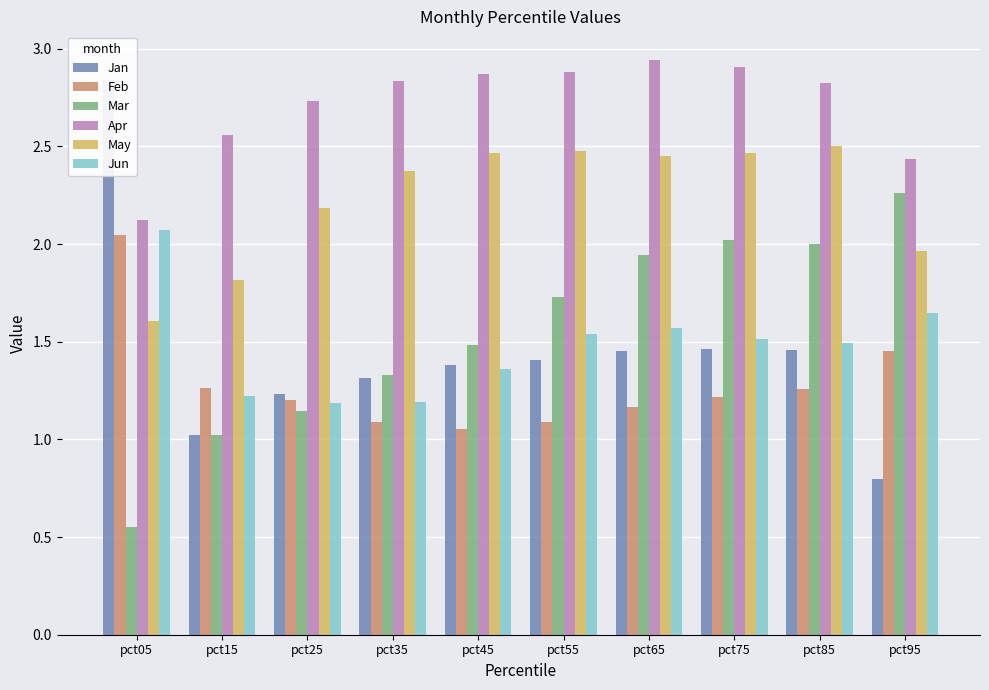

Reading right to left, what are all the values shown in this chart?

Jan: pct95=0.8	pct85=1.5	pct75=1.5	pct65=1.5	pct55=1.4	pct45=1.4	pct35=1.3	pct25=1.2	pct15=1.0	pct05=2.8
Feb: pct95=1.5	pct85=1.3	pct75=1.2	pct65=1.2	pct55=1.1	pct45=1.1	pct35=1.1	pct25=1.2	pct15=1.3	pct05=2.0
Mar: pct95=2.3	pct85=2.0	pct75=2.0	pct65=1.9	pct55=1.7	pct45=1.5	pct35=1.3	pct25=1.1	pct15=1.0	pct05=0.5
Apr: pct95=2.4	pct85=2.8	pct75=2.9	pct65=2.9	pct55=2.9	pct45=2.9	pct35=2.8	pct25=2.7	pct15=2.6	pct05=2.1
May: pct95=2.0	pct85=2.5	pct75=2.5	pct65=2.5	pct55=2.5	pct45=2.5	pct35=2.4	pct25=2.2	pct15=1.8	pct05=1.6
Jun: pct95=1.6	pct85=1.5	pct75=1.5	pct65=1.6	pct55=1.5	pct45=1.4	pct35=1.2	pct25=1.2	pct15=1.2	pct05=2.1